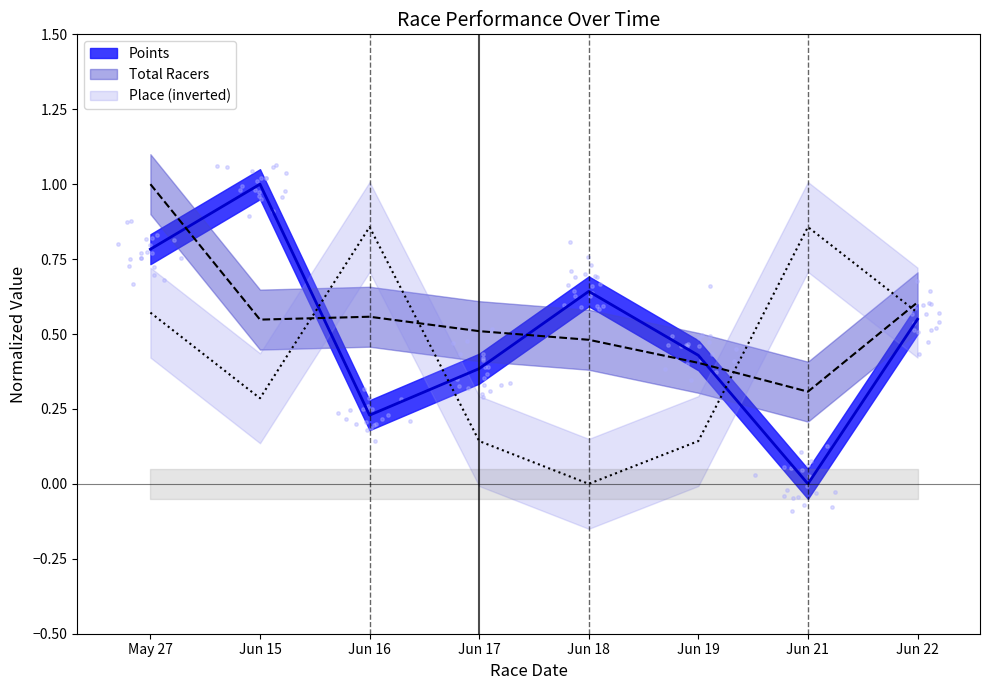

What is the total value across all series at Jun 18?

1.1